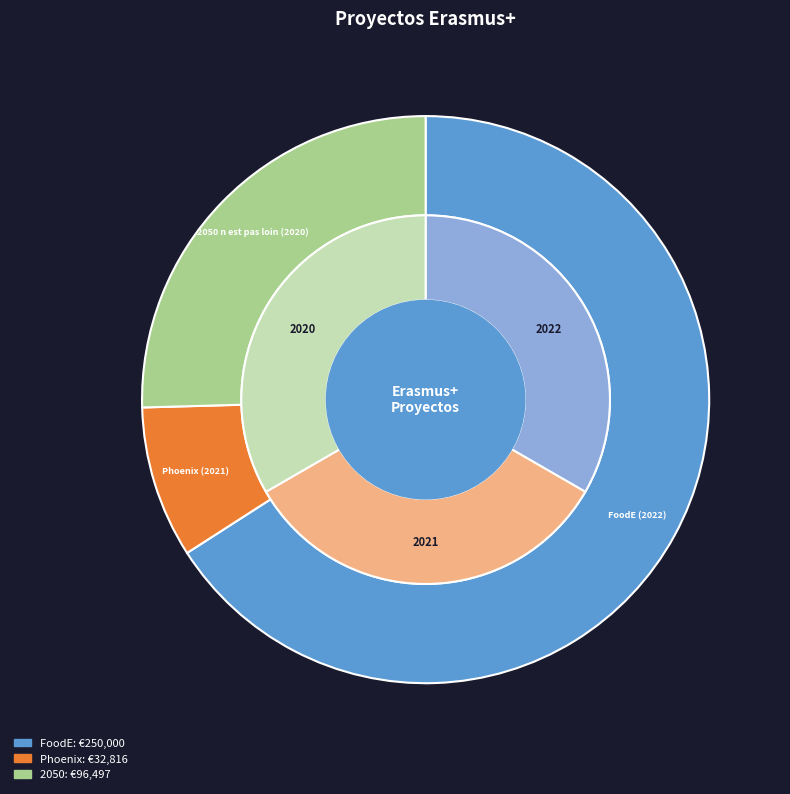

What is the change in value from FoodE (2022) to 2050 n est pas loin (2020)?

-153503